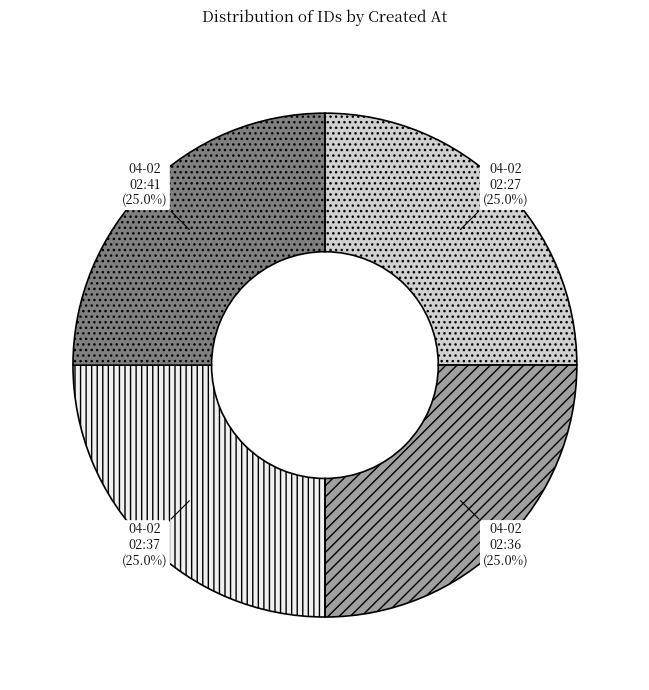

Does 04-02 02:37 represent more than half of the total?

No